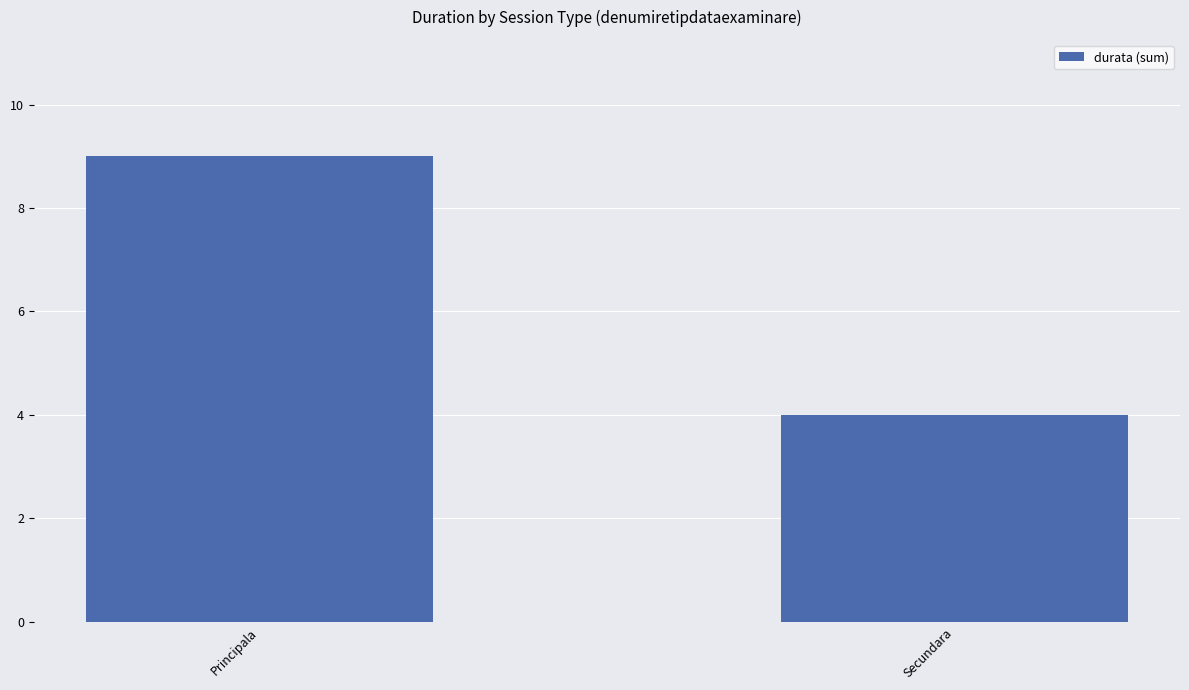

What position from the right is Principala?

2